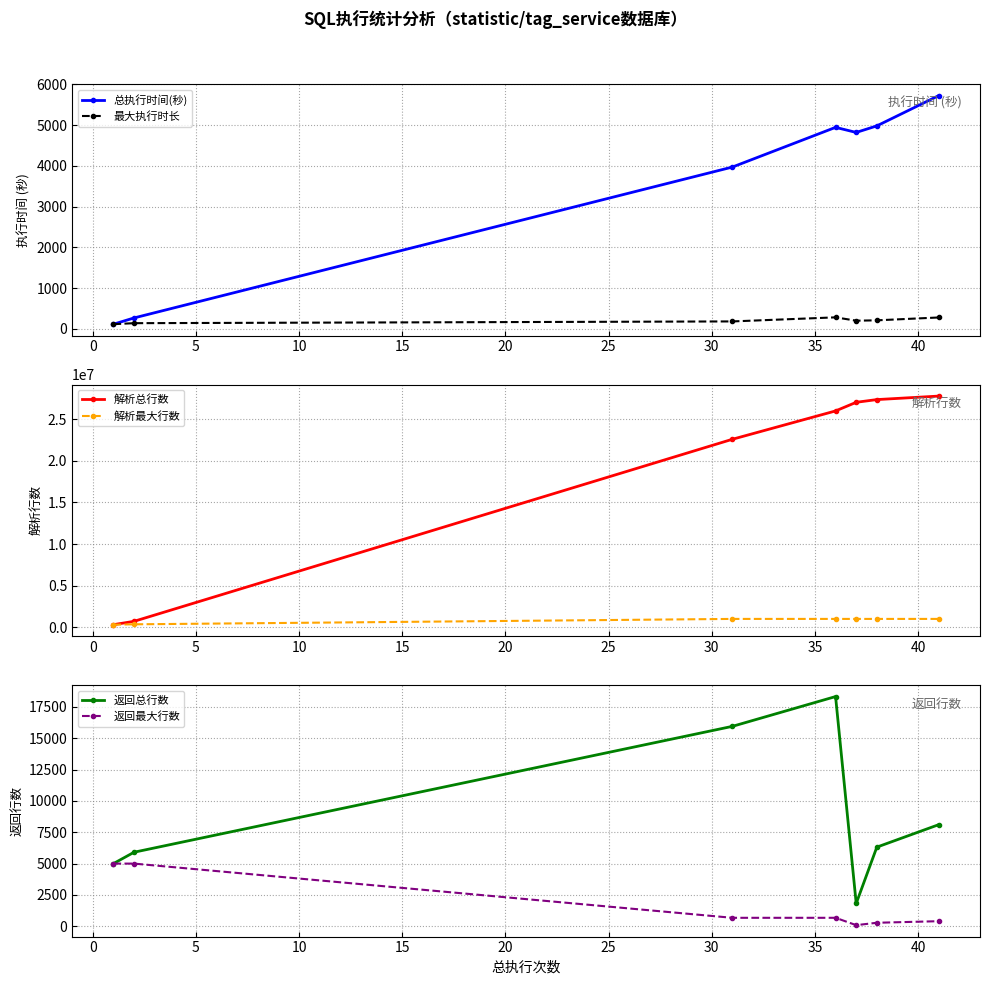

What is the maximum value for 返回总行数?

18332